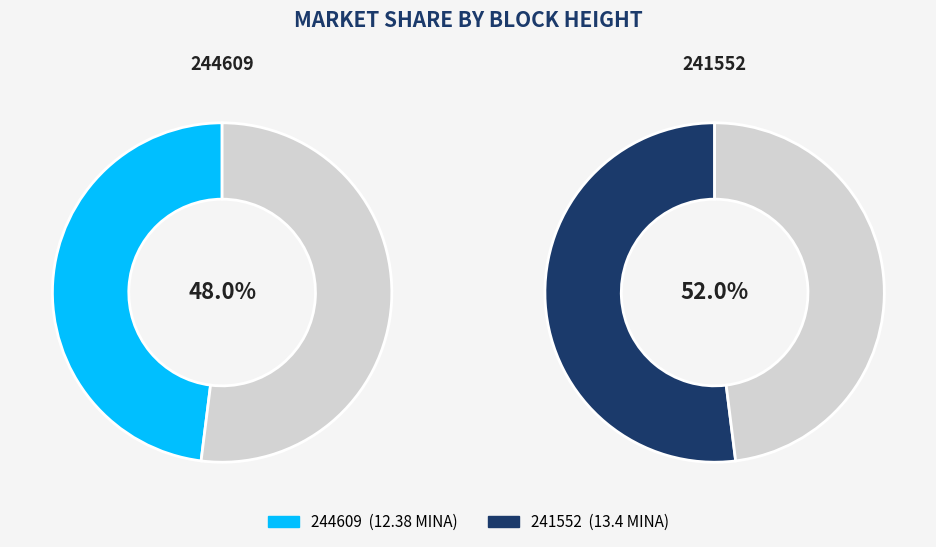

How many segments does this pie chart have?

2